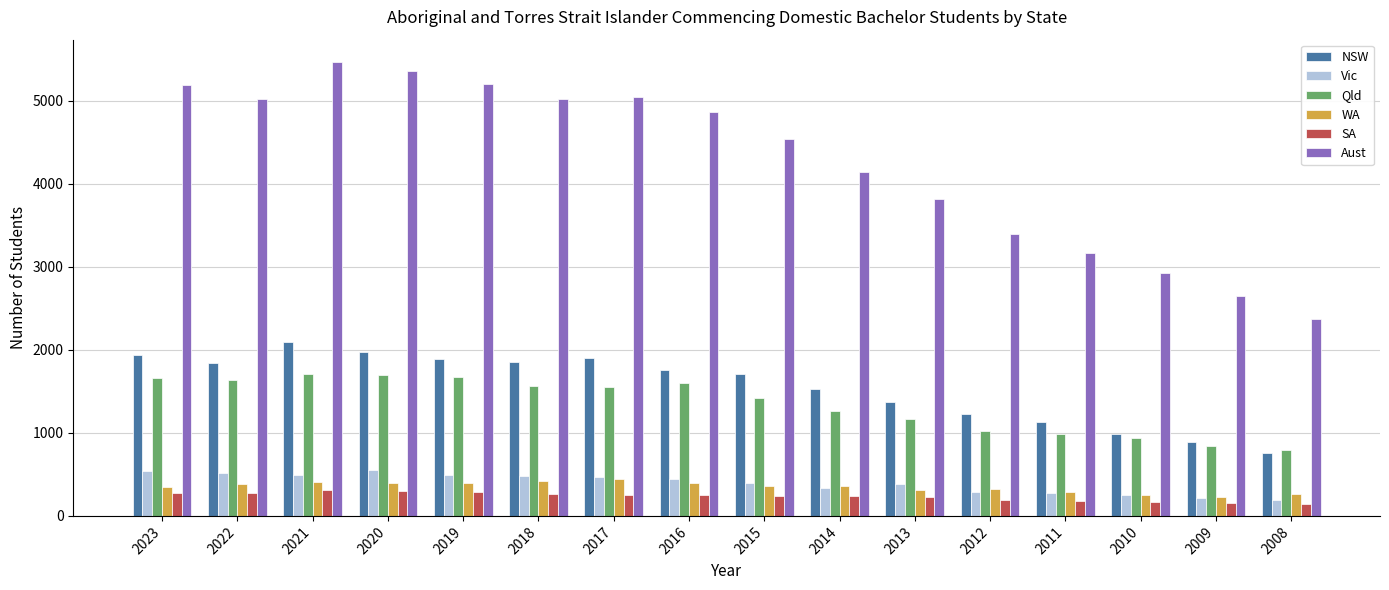

The value of SA at 2020 is 527. True or false?

False